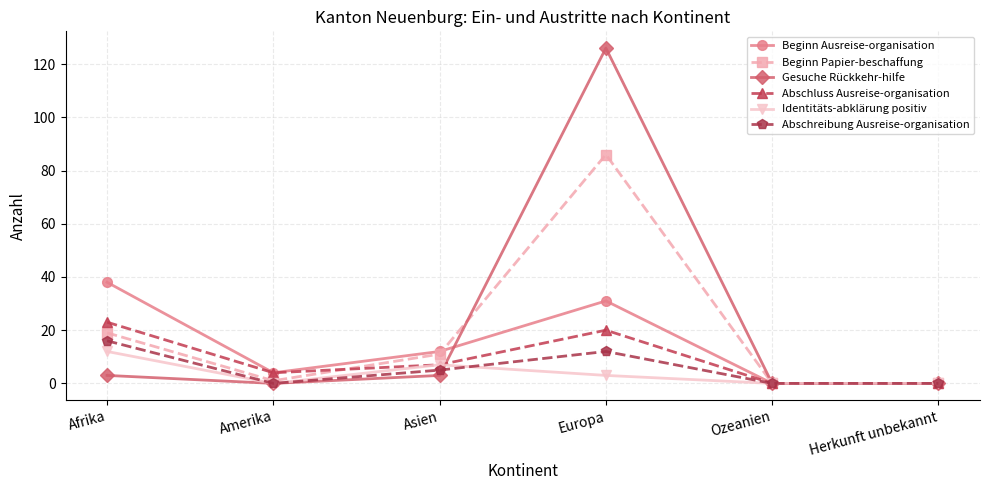

What is the maximum value for Abschreibung Ausreise-organisation?

16